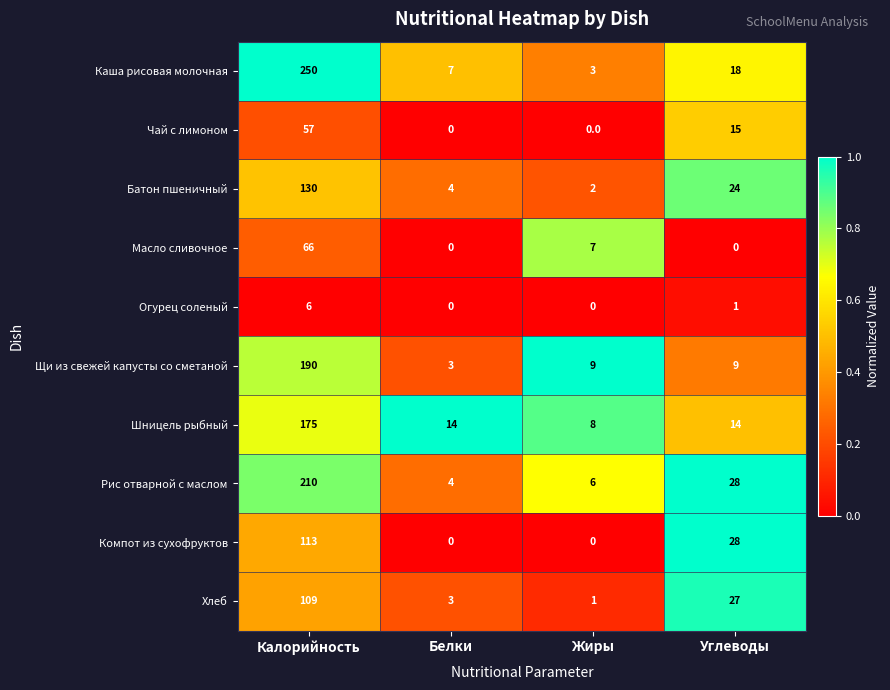

Rank the series by their maximum value, from lowest to highest.

Огурец соленый, Чай с лимоном, Масло сливочное, Хлеб, Компот из сухофруктов, Батон пшеничный, Шницель рыбный, Щи из свежей капусты со сметаной, Рис отварной с маслом, Каша рисовая молочная